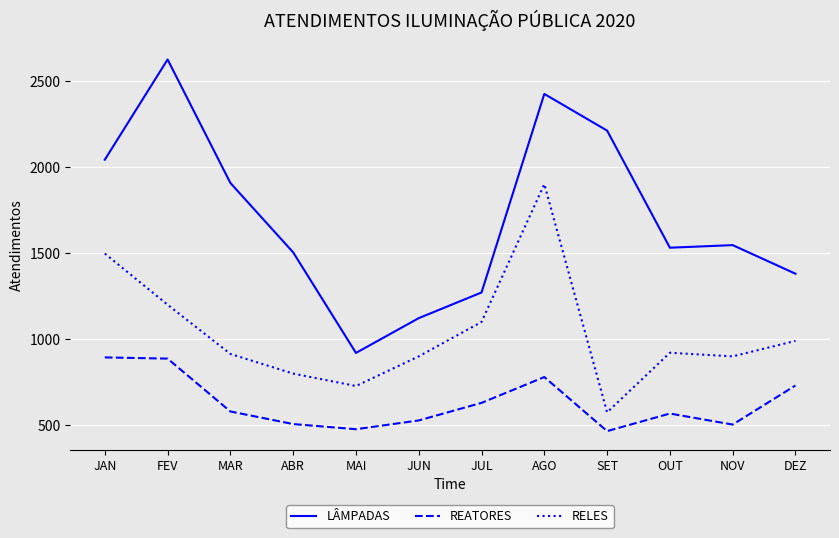

List the series in order of their peak value, highest first.

LÂMPADAS, RELES, REATORES